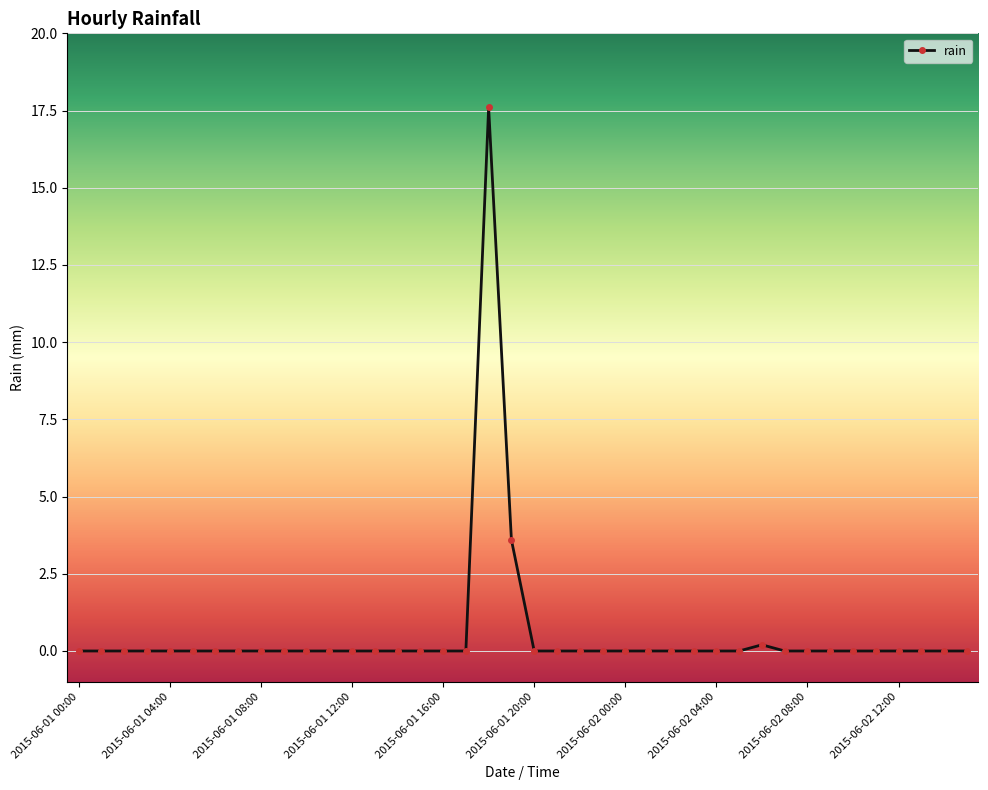

Does the chart display data point markers on the line(s)?

Yes